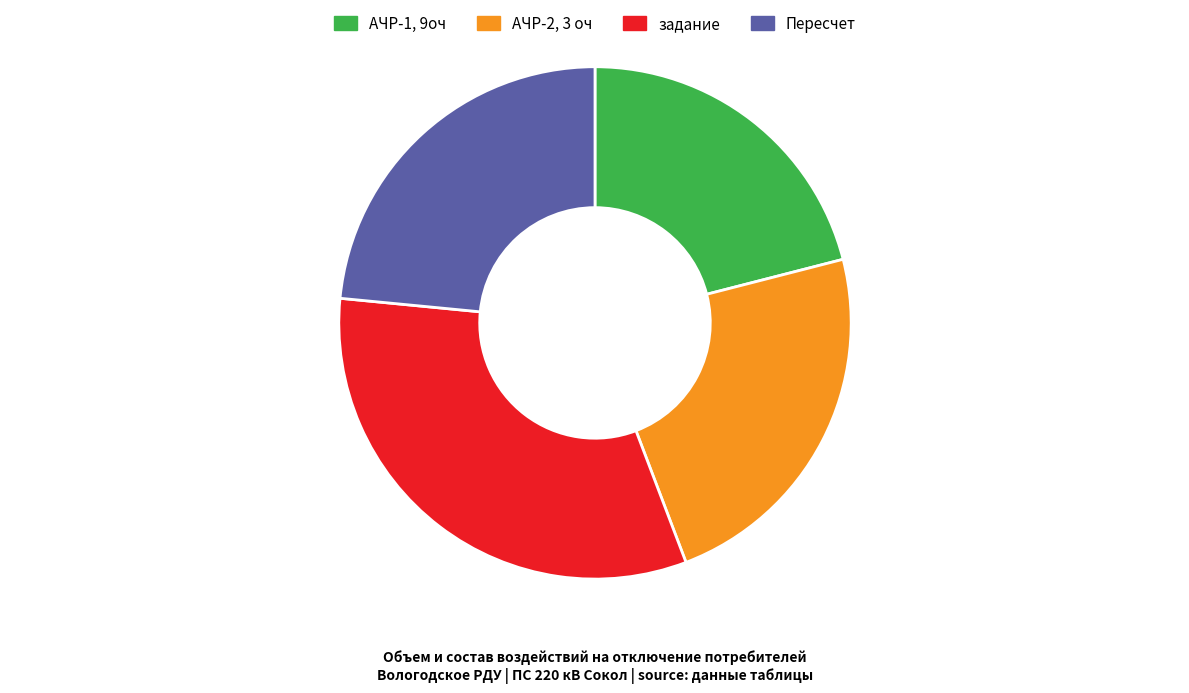

Is there a majority slice in this chart?

No